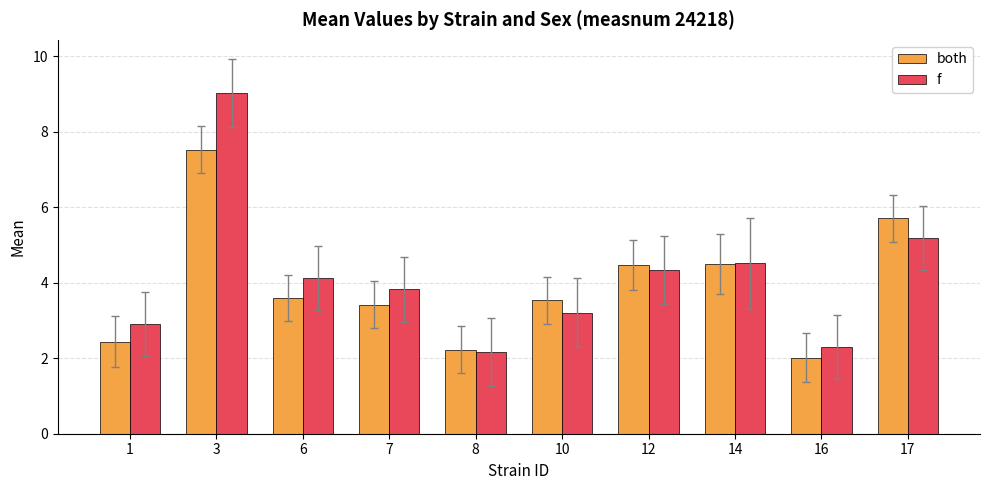

Reading left to right, list all the values displayed in this chart.

both: 1=2.4	3=7.5	6=3.6	7=3.4	8=2.2	10=3.5	12=4.5	14=4.5	16=2.0	17=5.7
f: 1=2.9	3=9.0	6=4.1	7=3.8	8=2.2	10=3.2	12=4.3	14=4.5	16=2.3	17=5.2